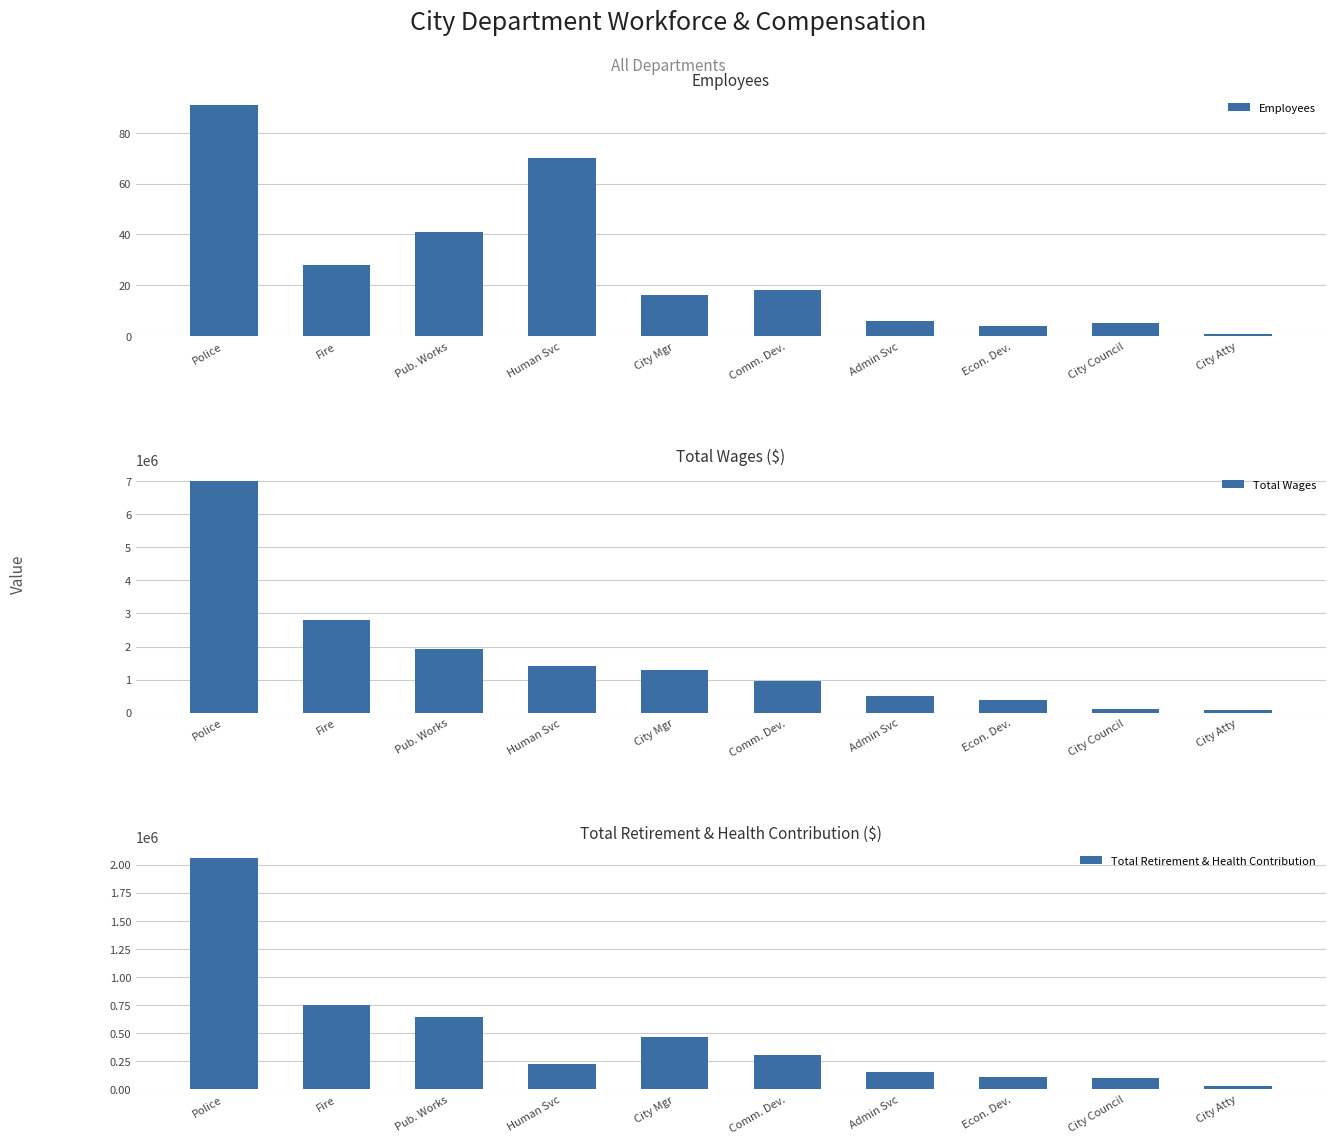

Reading left to right, list all the values displayed in this chart.

Employees: 91	28	41	70	16	18	6	4	5	1
Total Wages: 6998210	2812299	1920350	1404637	1304279	952348	511560	396852	94884	77300
Total Retirement & Health Contribution: 2059946	745050	646011	227835	465027	300756	154109	106388	96321	29115